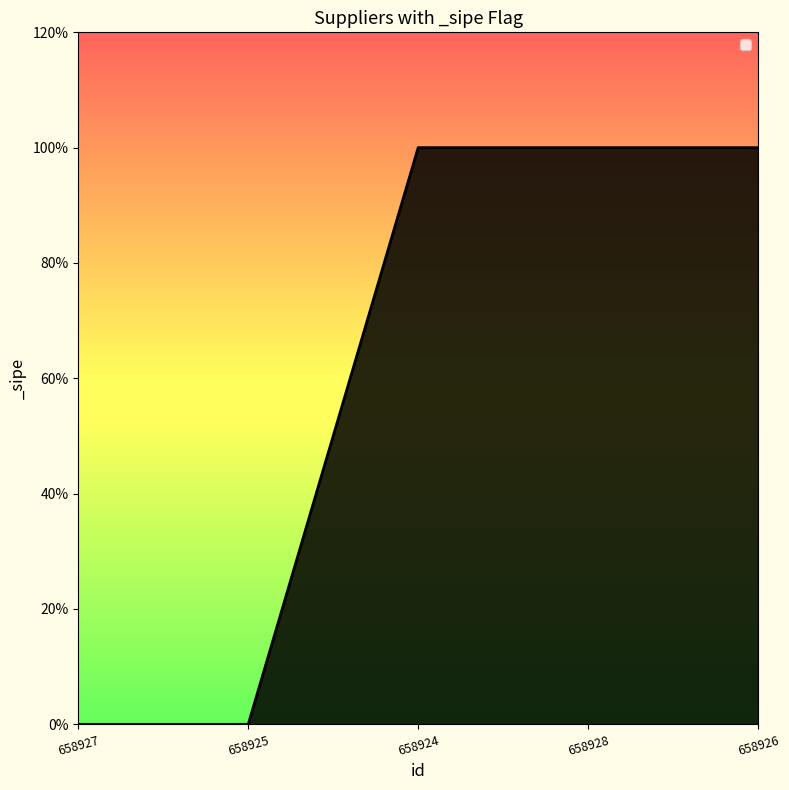

Is this an area chart (filled region under the line)?

Yes